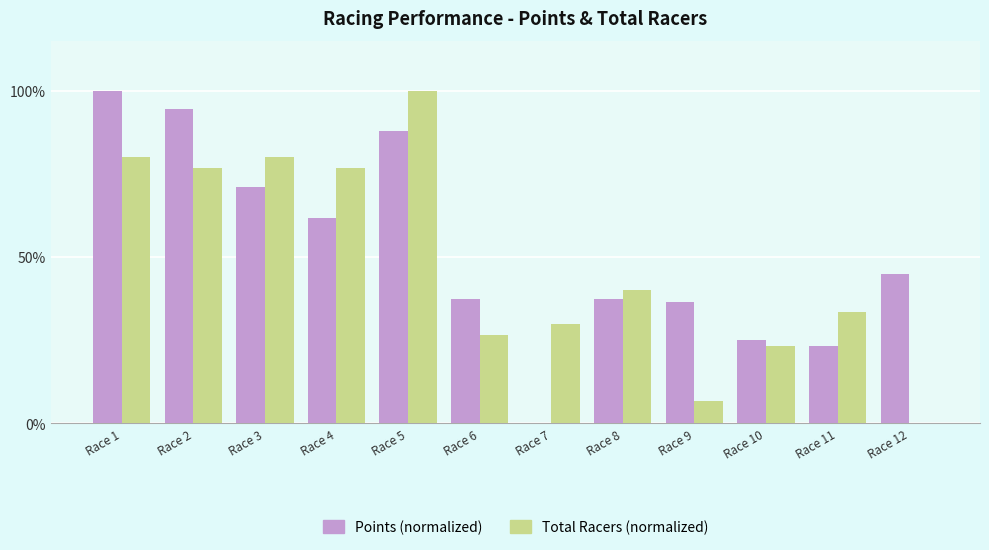

At which label does Points (normalized) reach its peak?

Race 1